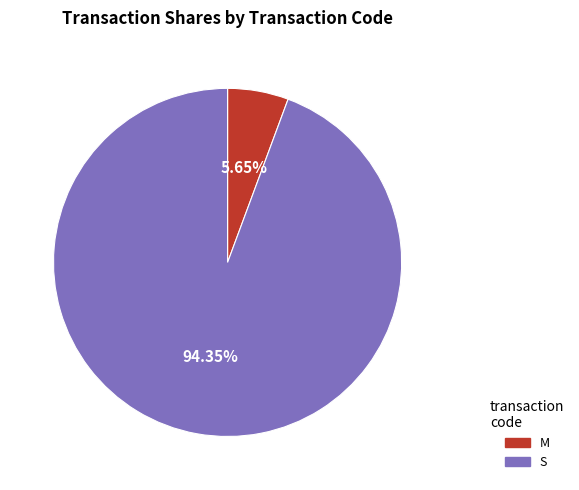

Do S and M together represent more than half of the pie?

Yes